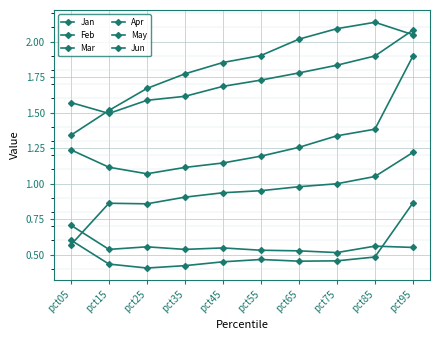

How many data points does each series have?

10